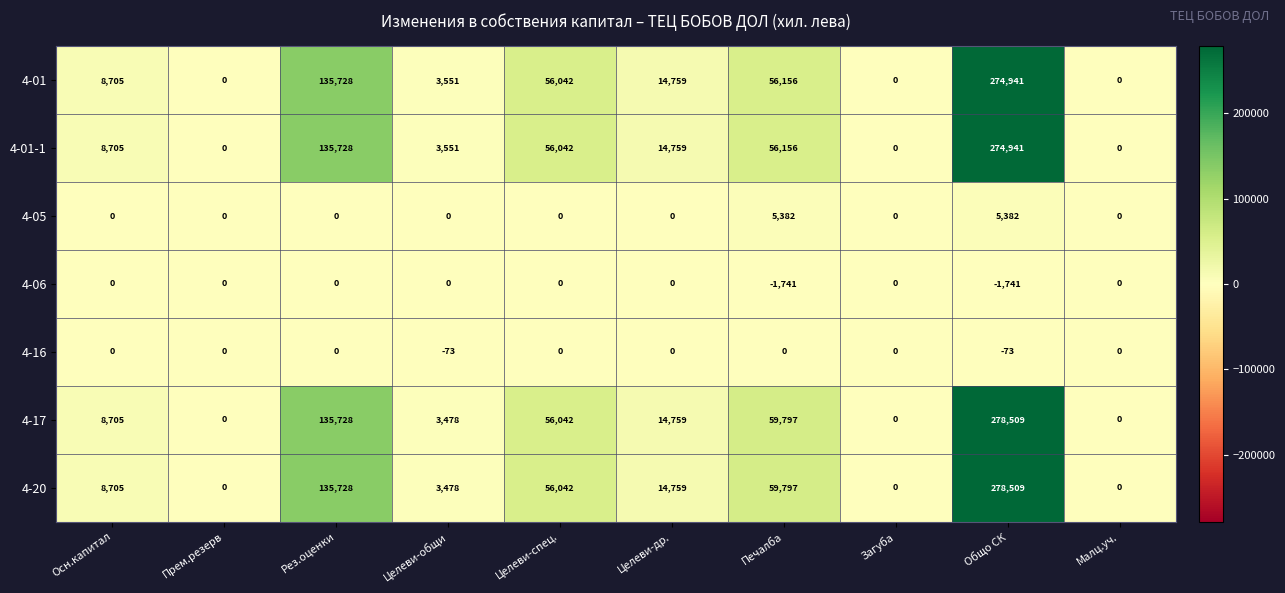

What is the average value of the 4-01-1 series?

54988